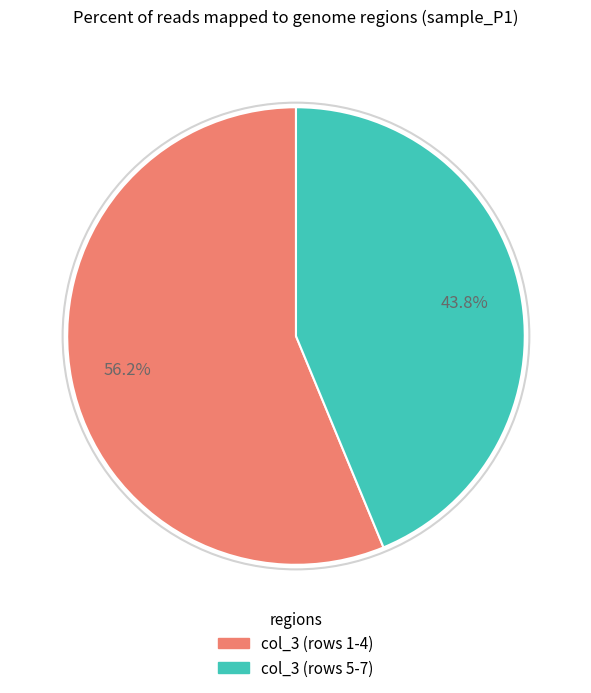

Is there a majority slice in this chart?

Yes